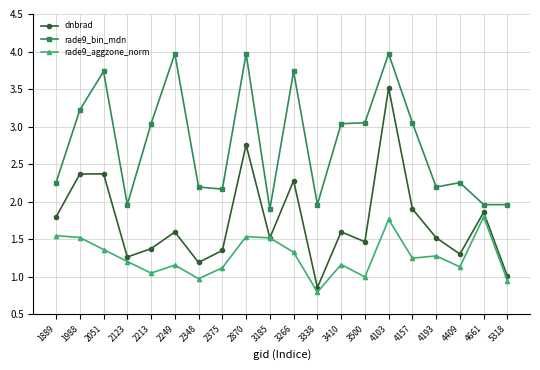

Is the value of dnbrad at 3338 greater than the value of rade9_bin_mdn at 3500?

No